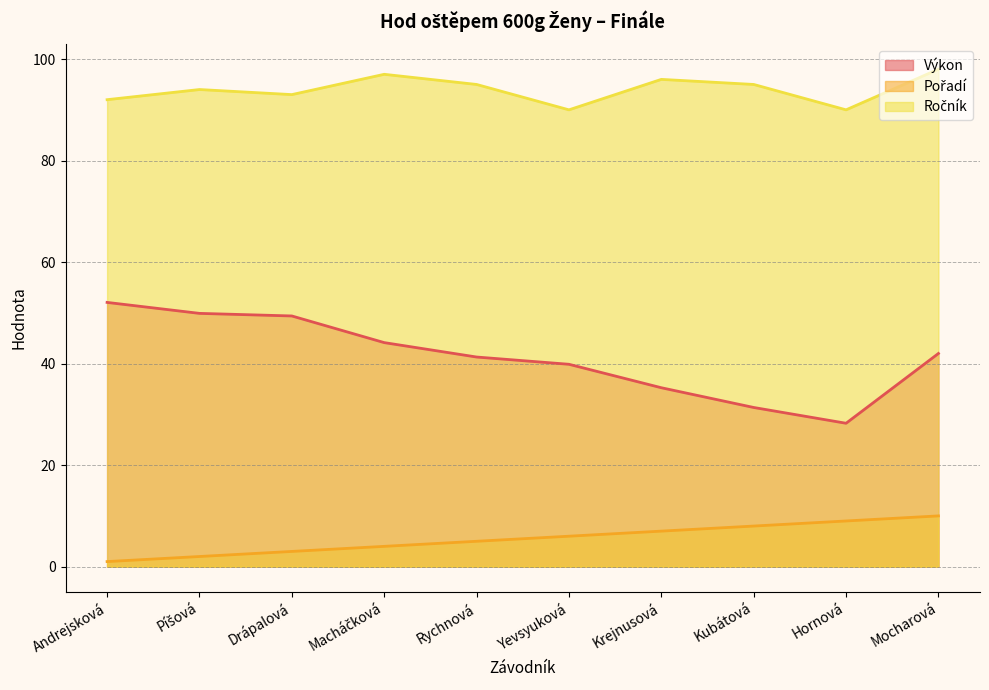

Does the chart have visible grid lines?

Yes